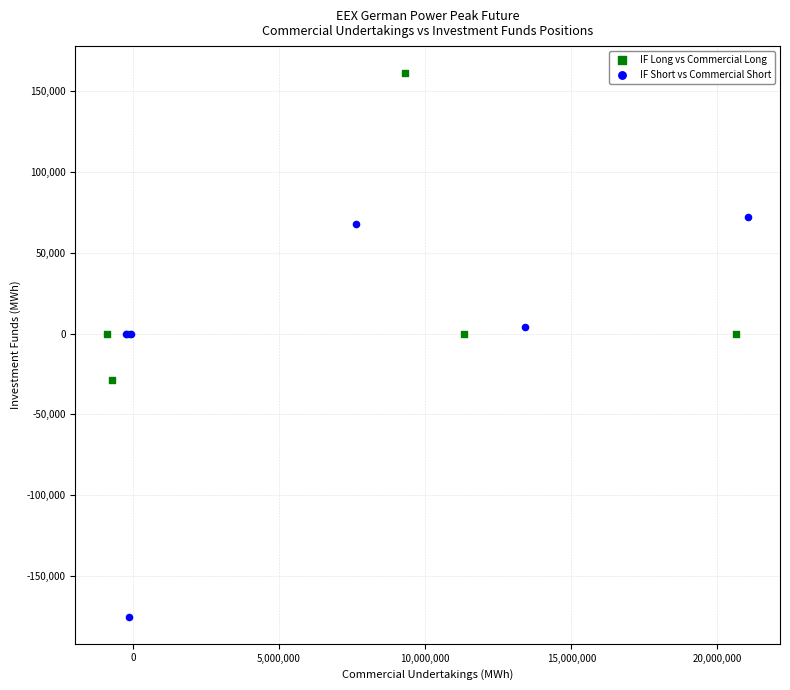

Which series has the largest Y range (max minus min)?

IF Short vs Commercial Short